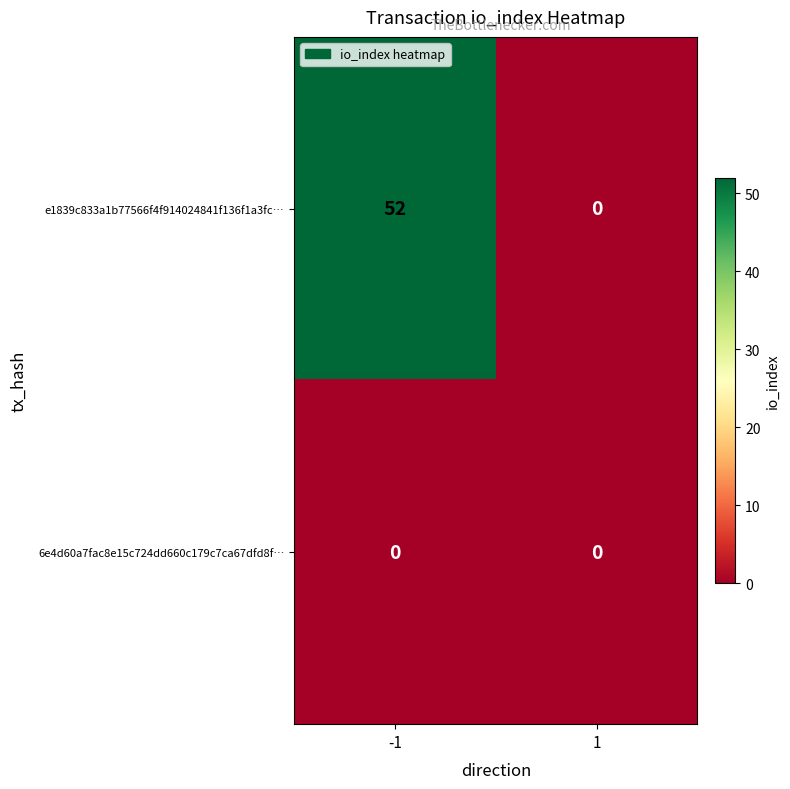

Rank the series at -1 from lowest to highest value.

6e4d60a7fac8e15c724dd660c179c7ca67dfd8f…, e1839c833a1b77566f4f914024841f136f1a3fc…